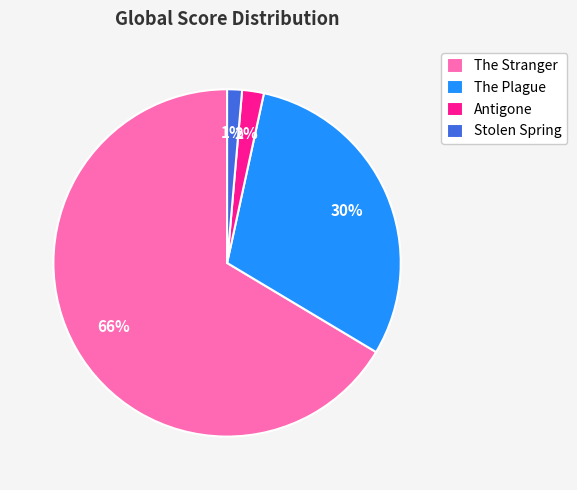

To the nearest percent, what percentage of the pie is Antigone?

2%